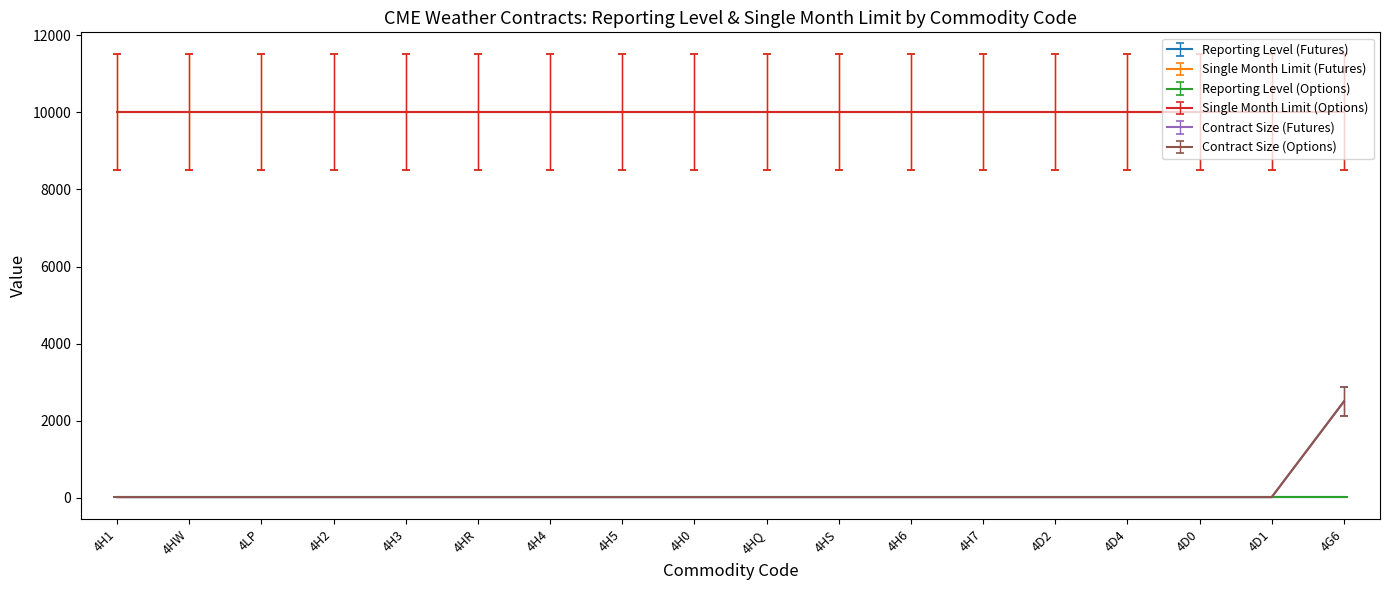

Does the chart display data point markers on the line(s)?

No